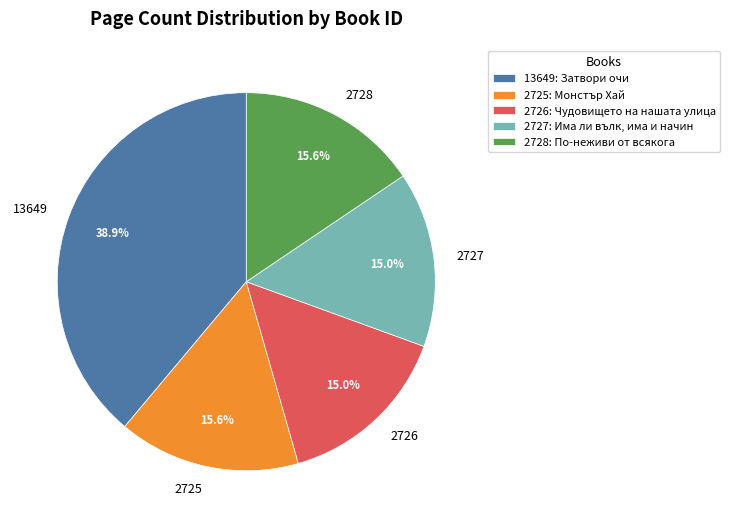

To the nearest percent, what is the combined percentage of 2726 and 13649?

54%